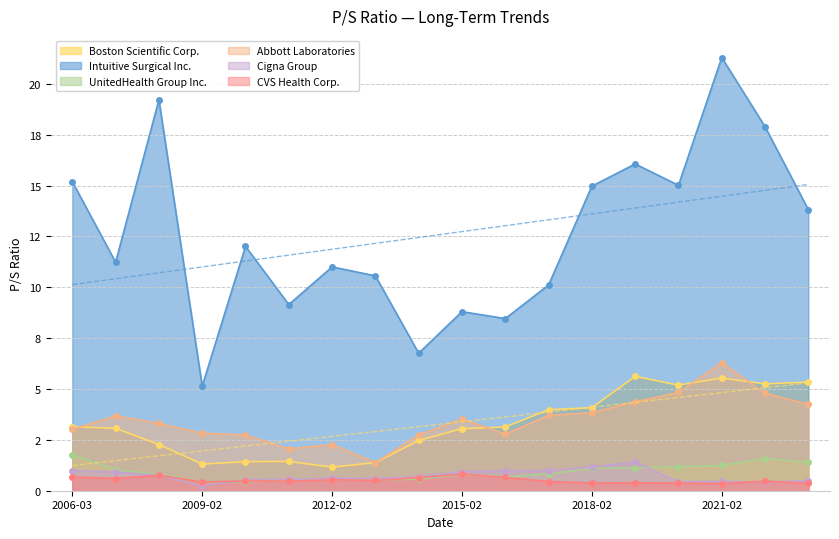

True or false: UnitedHealth Group Inc. and Abbott Laboratories cross at least once.

False